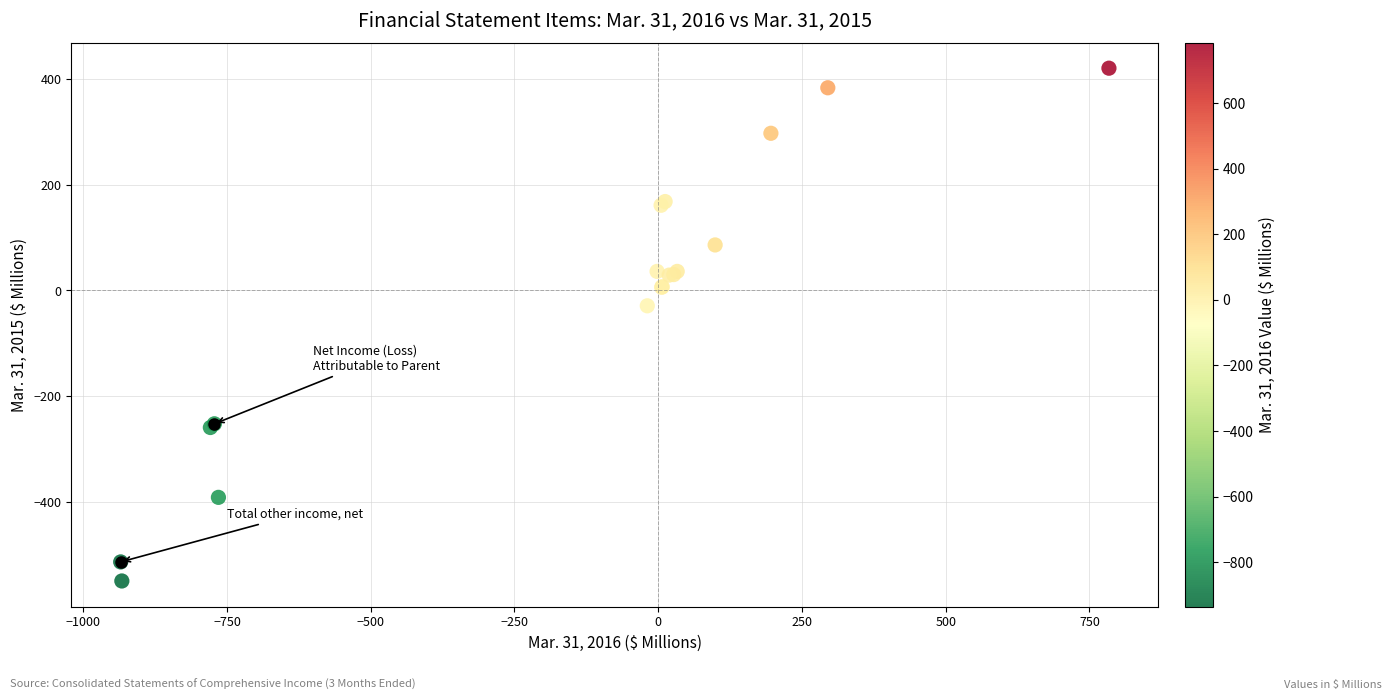

What Y value in the scatter plot is closest to -64?

-29